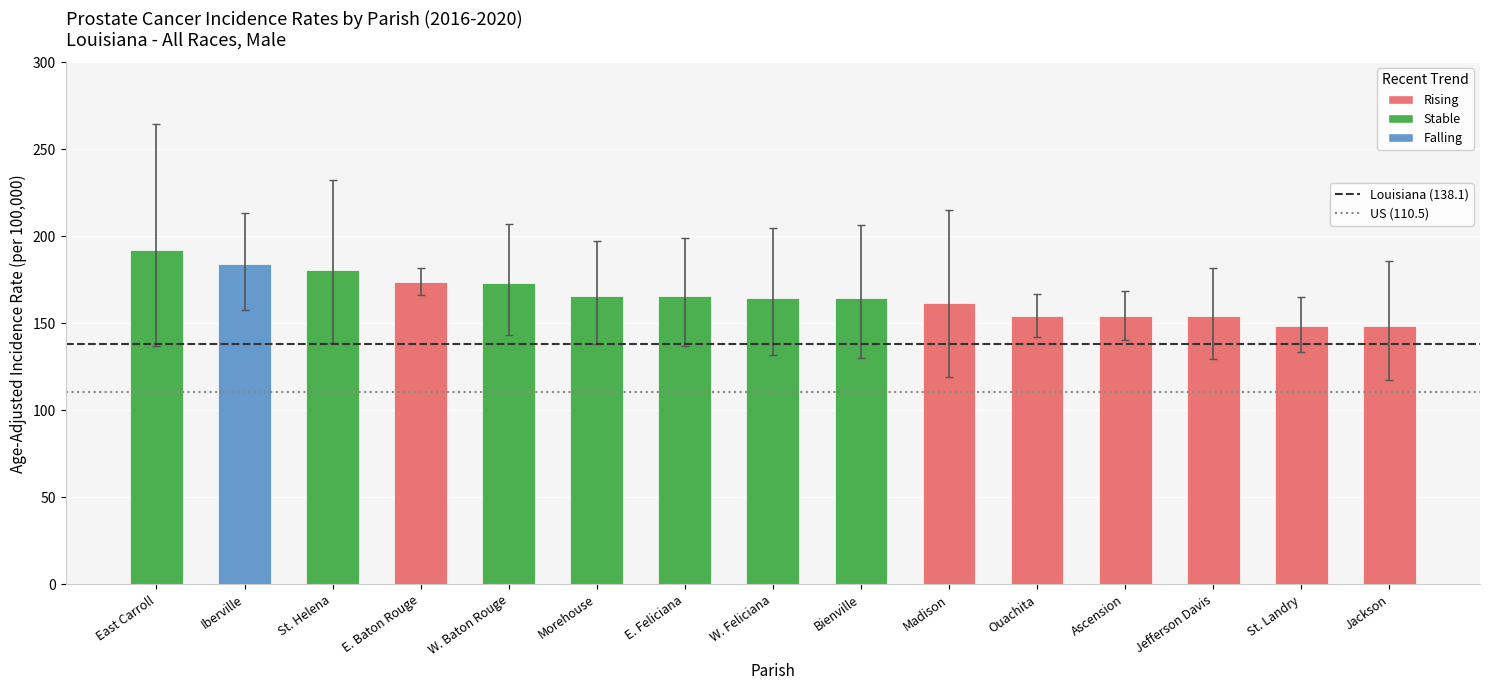

Approximately how many times larger is the value at W. Baton Rouge compared to Ascension?

1.1